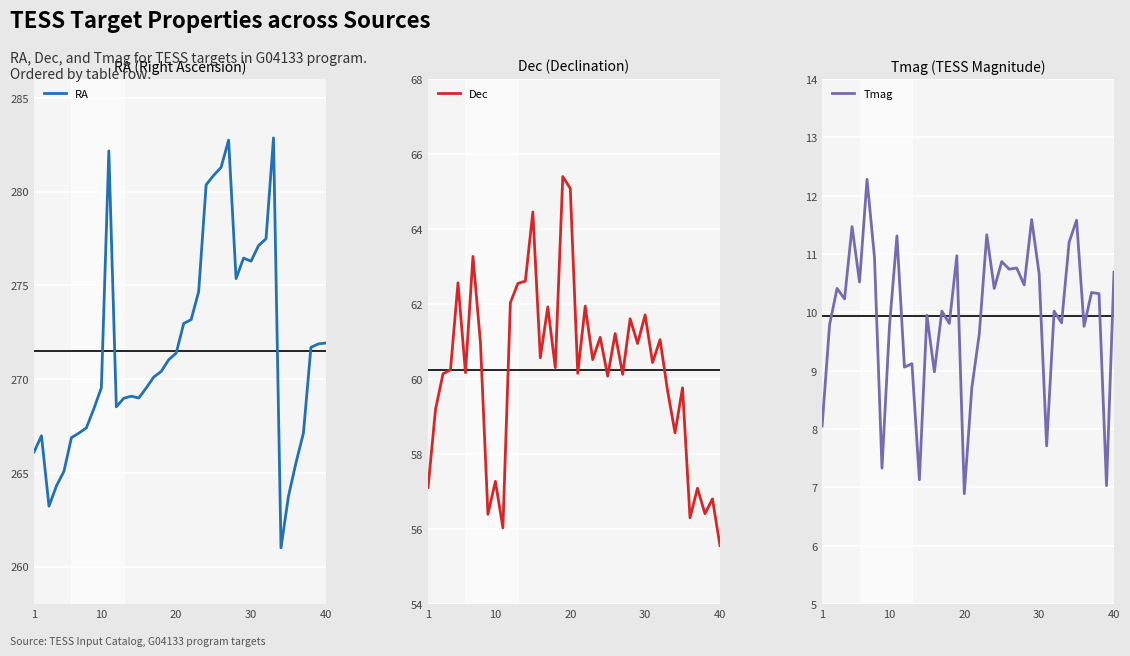

True or false: RA has a value of 182.4 at 20.

False